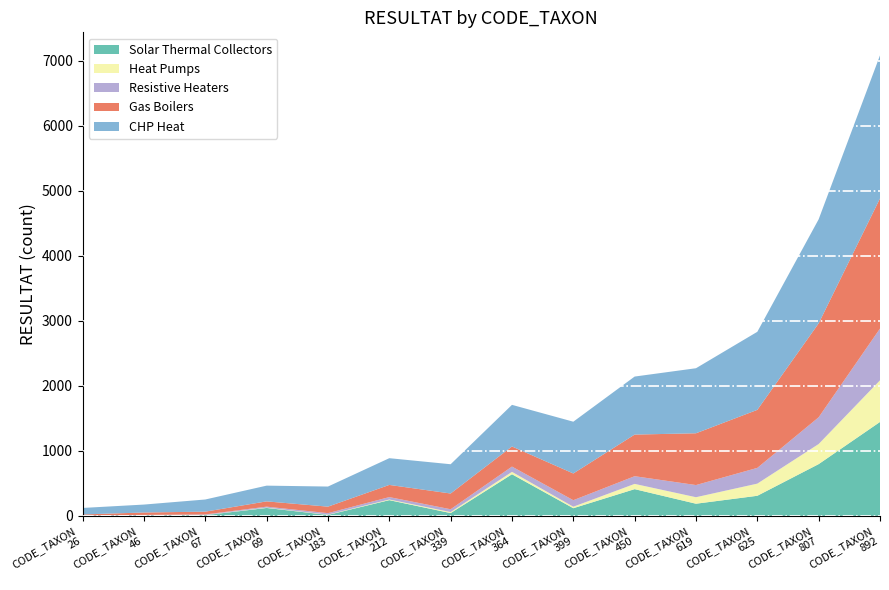

Reading left to right, extract all data points from this chart.

Solar Thermal Collectors: 26=2	46=7	67=11	69=122	183=15	212=242	339=43	364=640	399=118	450=411	619=187	625=309	807=796	892=1444
Heat Pumps: 26=1	46=1	67=2	69=5	183=4	212=10	339=16	364=37	399=23	450=81	619=100	625=187	807=309	892=640
Resistive Heaters: 26=4	46=7	67=9	69=15	183=23	212=37	339=43	364=81	399=100	450=118	619=187	625=242	807=411	892=796
Gas Boilers: 26=15	46=37	67=43	69=81	183=100	212=187	339=242	364=309	399=411	450=640	619=796	625=892	807=1444	892=2000
CHP Heat: 26=100	46=122	67=187	69=242	183=309	212=411	339=450	364=640	399=796	450=892	619=1000	625=1200	807=1600	892=2200